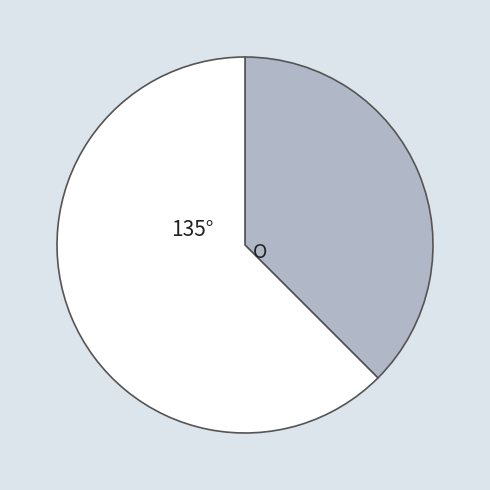

Is there a majority slice in this chart?

Yes